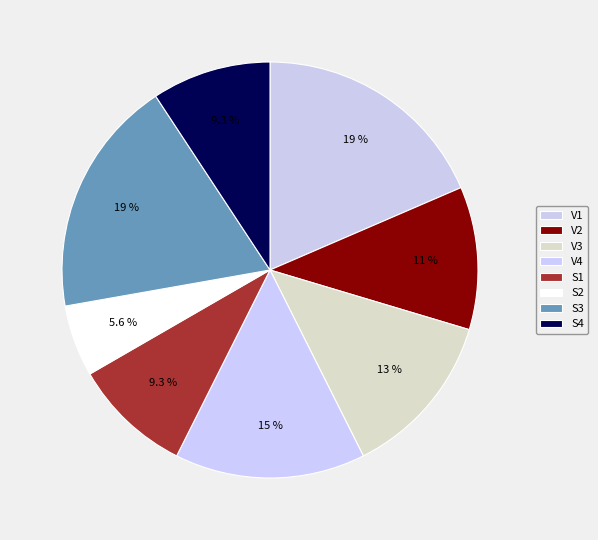

What is the smallest slice in the pie chart?

S2